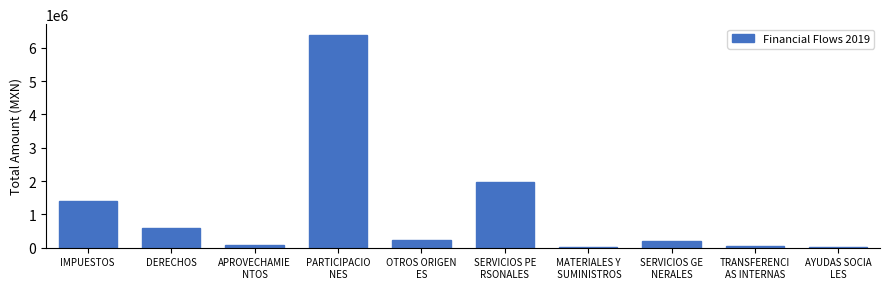

What is the sum of all values?

10936260.5